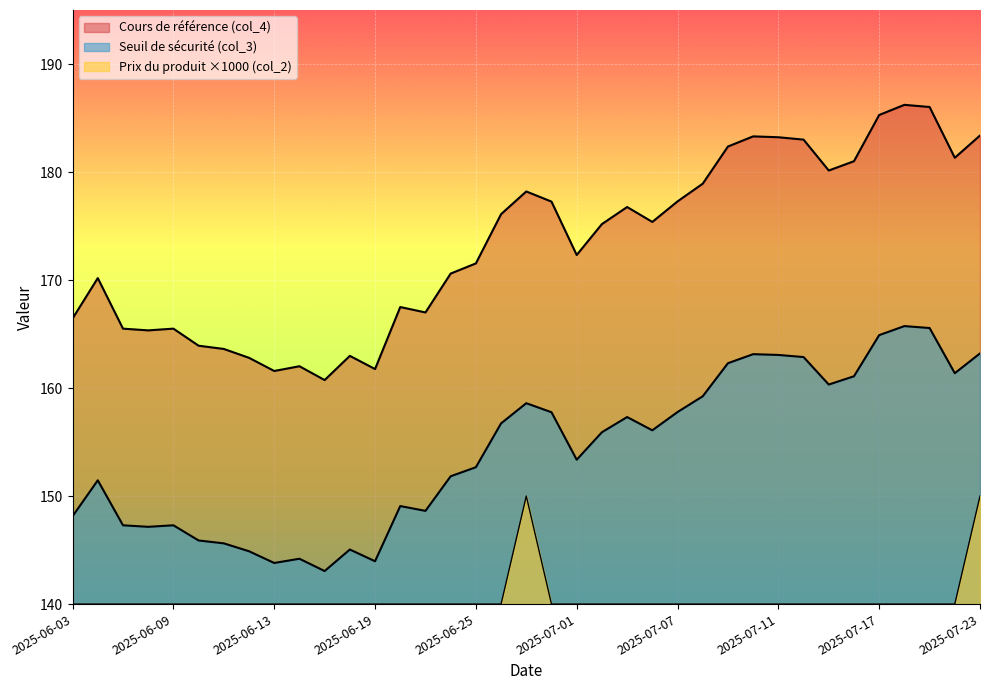

Where is the first local maximum for Cours de référence (col_4)?

2025-06-04